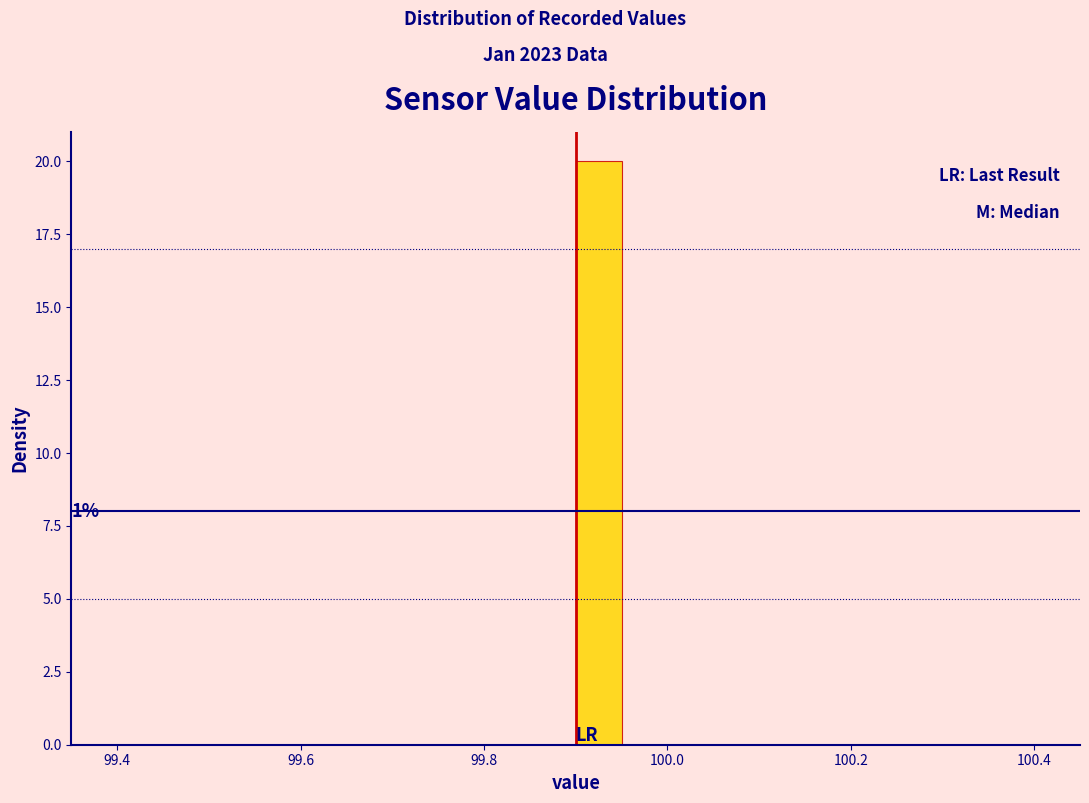

Around what value on the x-axis is the tallest bar? Give the approximate position of its centre, as read against the axis.

99.92